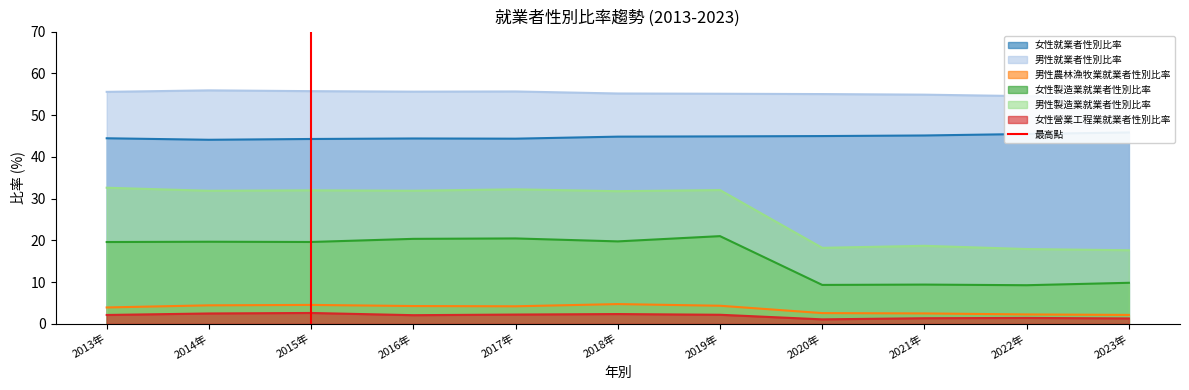

True or false: 男性農林漁牧業就業者性別比率 has a value of 4.3 at 2019年.

True